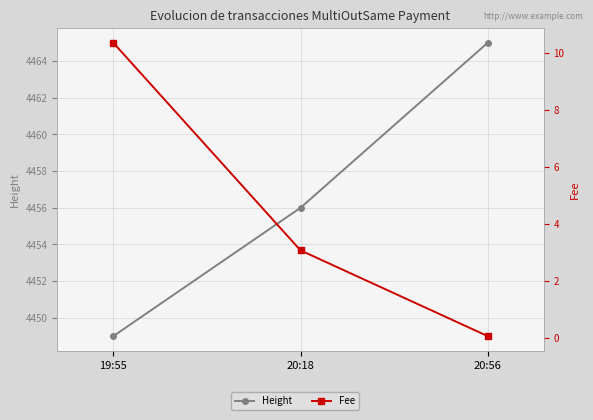

Between 20:18 and 20:56, which is larger?

20:56